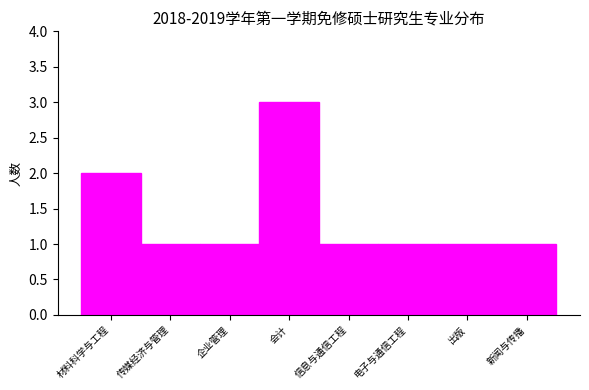

Reading left to right, transcribe all the data shown in this chart.

材料科学与工程=2	传媒经济与管理=1	企业管理=1	会计=3	信息与通信工程=1	电子与通信工程=1	出版=1	新闻与传播=1